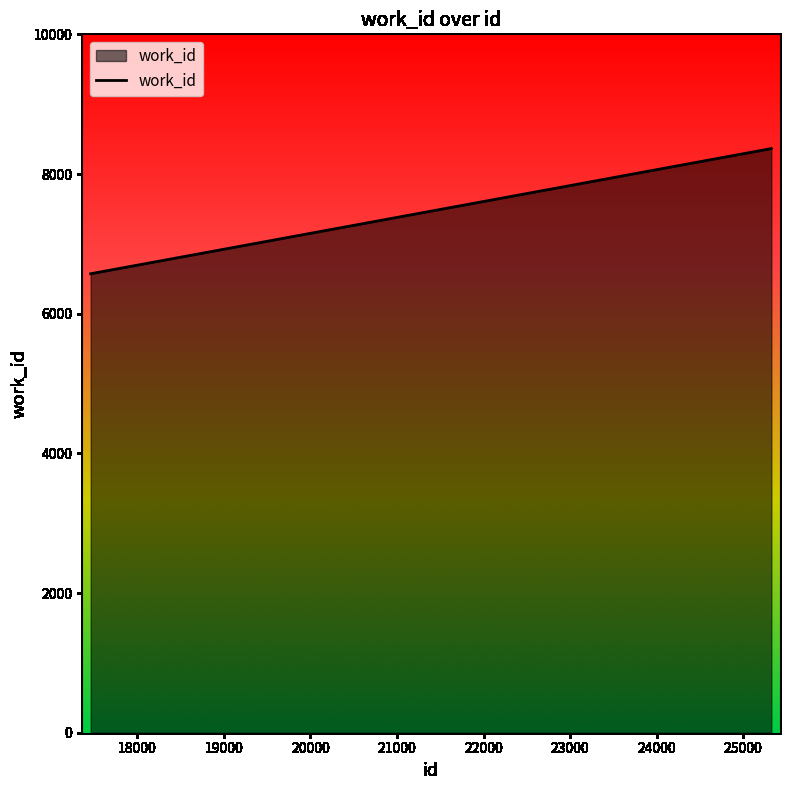

What is the average value?

7767